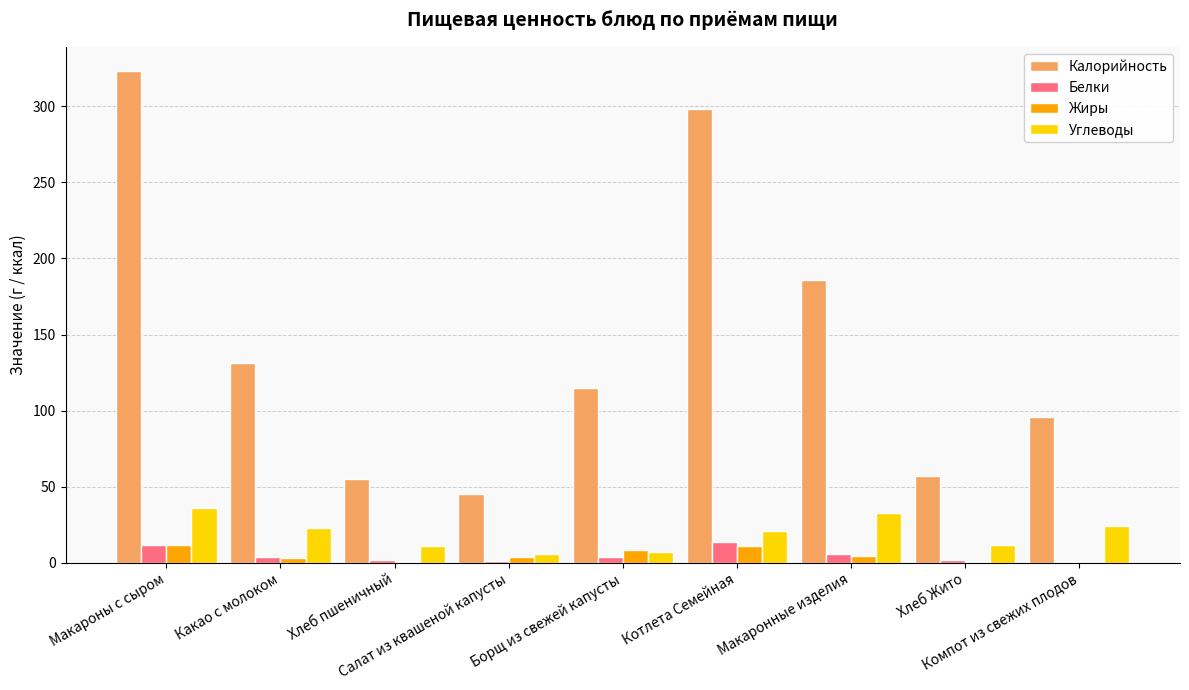

What is the highest value of the Калорийность series?

323.0